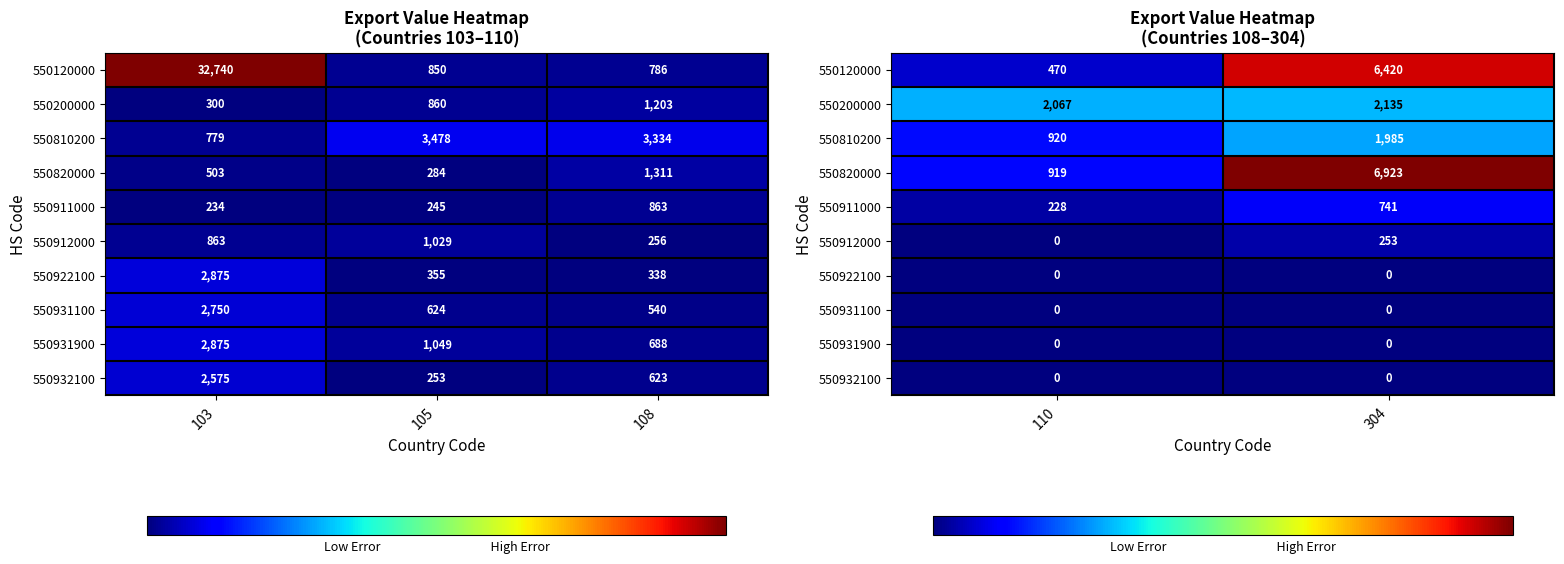

What is the difference between the maximum and minimum values in the 550810200 series?

1065